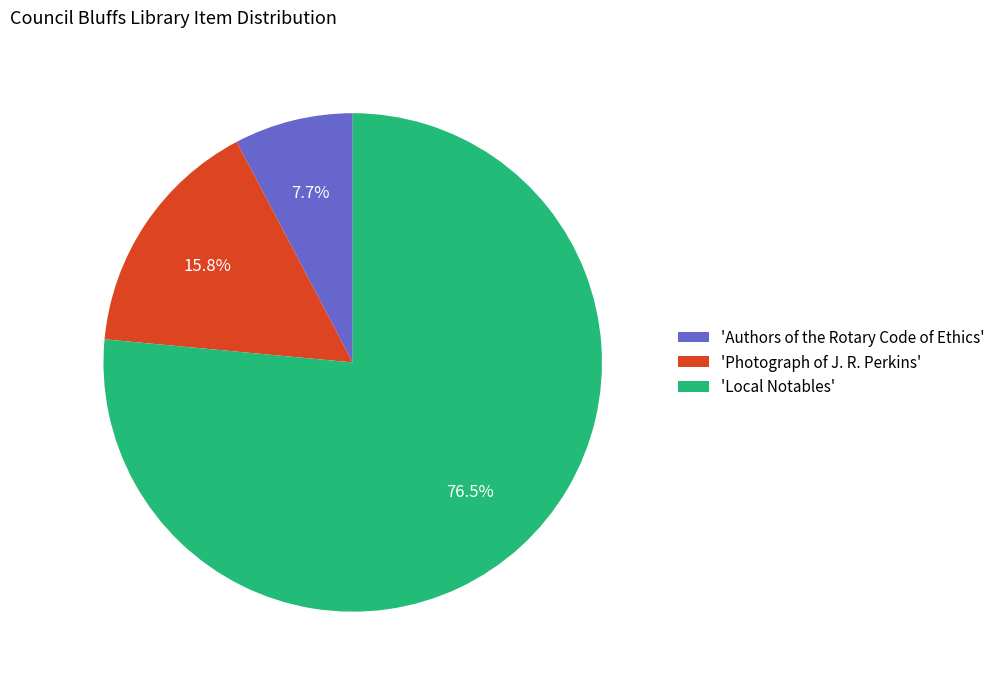

Which category has the biggest portion of the pie?

'Local Notables'